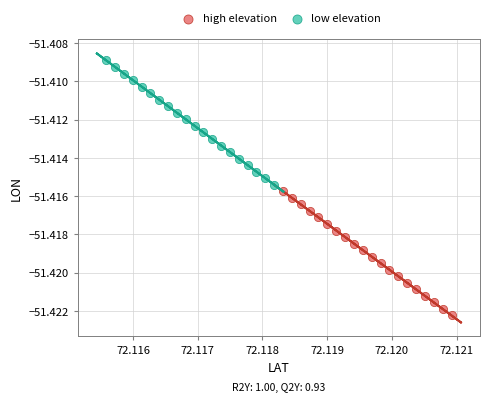

Which series has the largest Y range (max minus min)?

low elevation